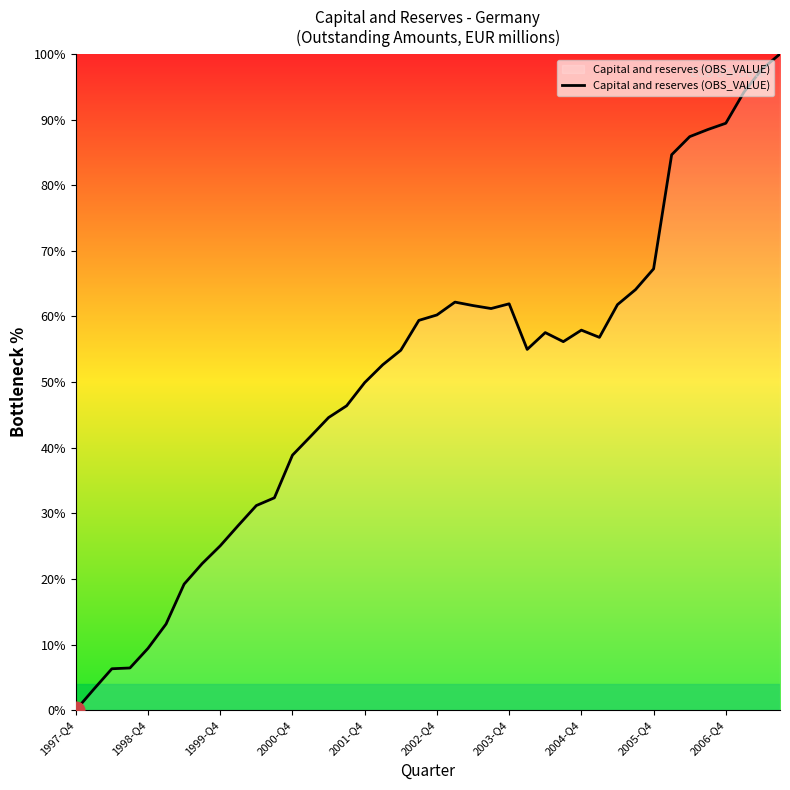

What is the sum of all values?

2010.7